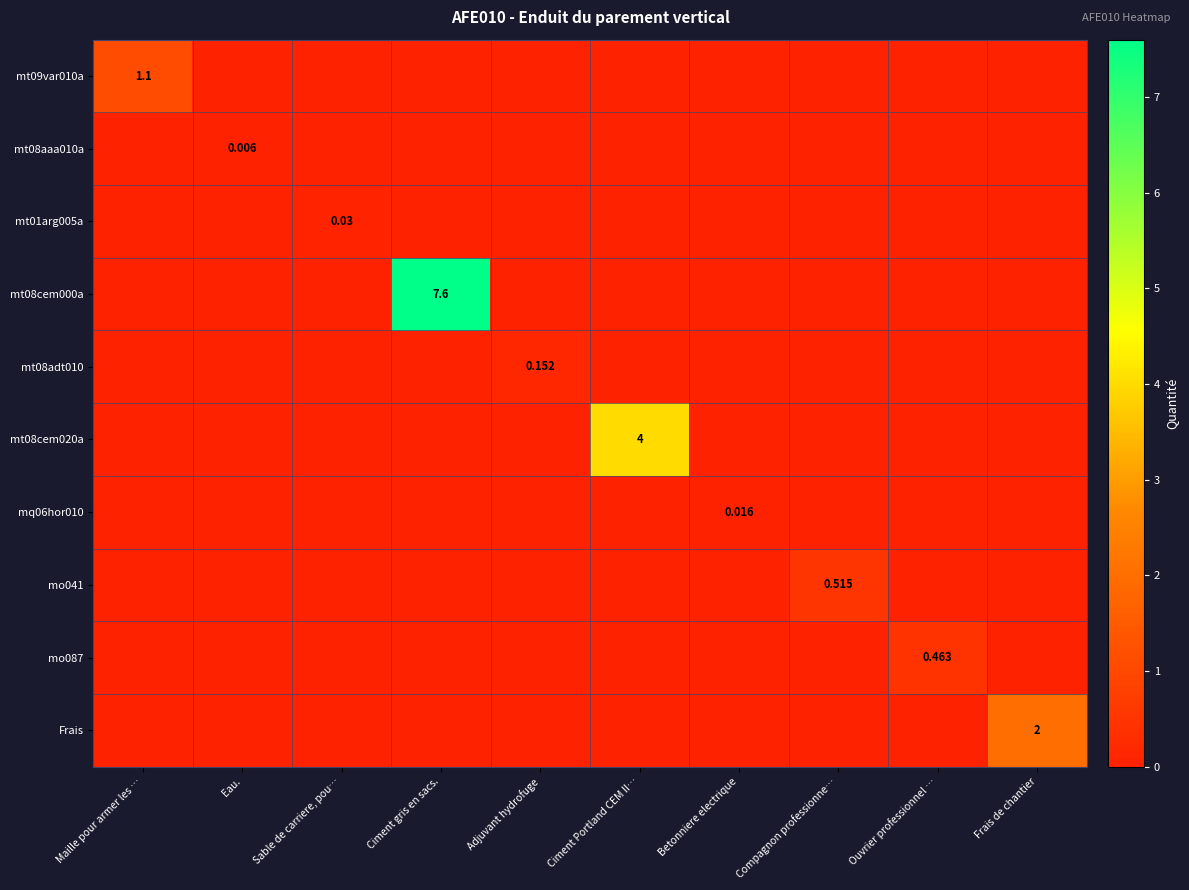

List the labels in order of Frais value, largest first.

Frais de chantier, Maille pour armer les …, Eau., Sable de carriere, pou…, Ciment gris en sacs., Adjuvant hydrofuge, Ciment Portland CEM II…, Betonniere electrique, Compagnon professionne…, Ouvrier professionnel …